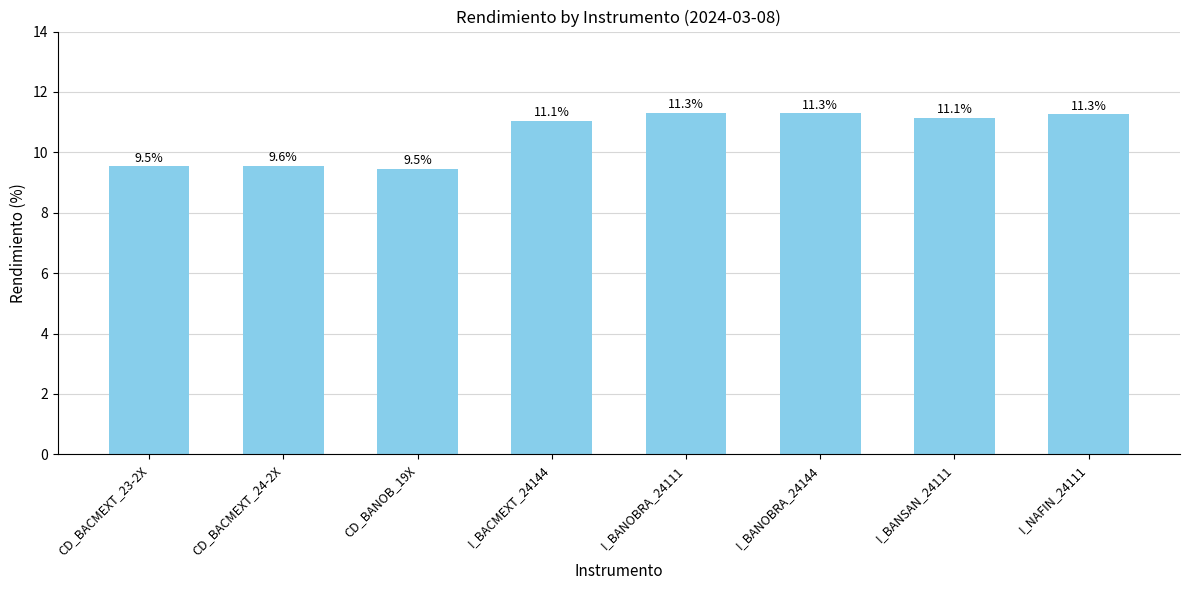

What is the ratio of the value at CD_BACMEXT_24-2X to the value at CD_BACMEXT_23-2X?

1.0